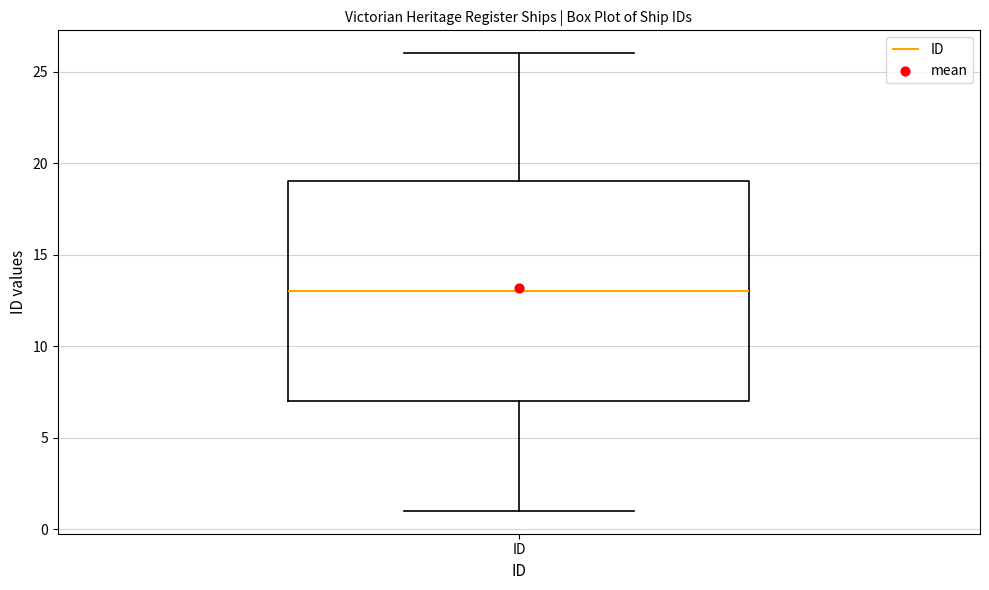

Where is the lower edge of the box for ID on the y-axis? The values are not printed on the chart, so give them approximately, as read against the axis.

7